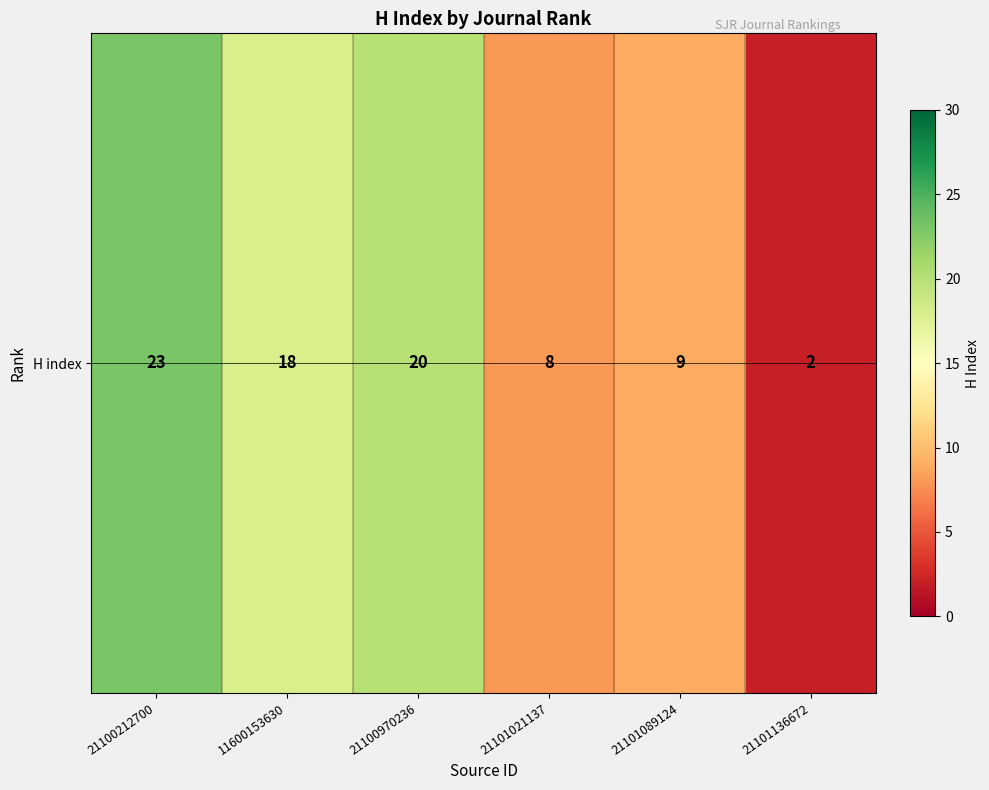

At which label is the value closest to 12?

21101089124